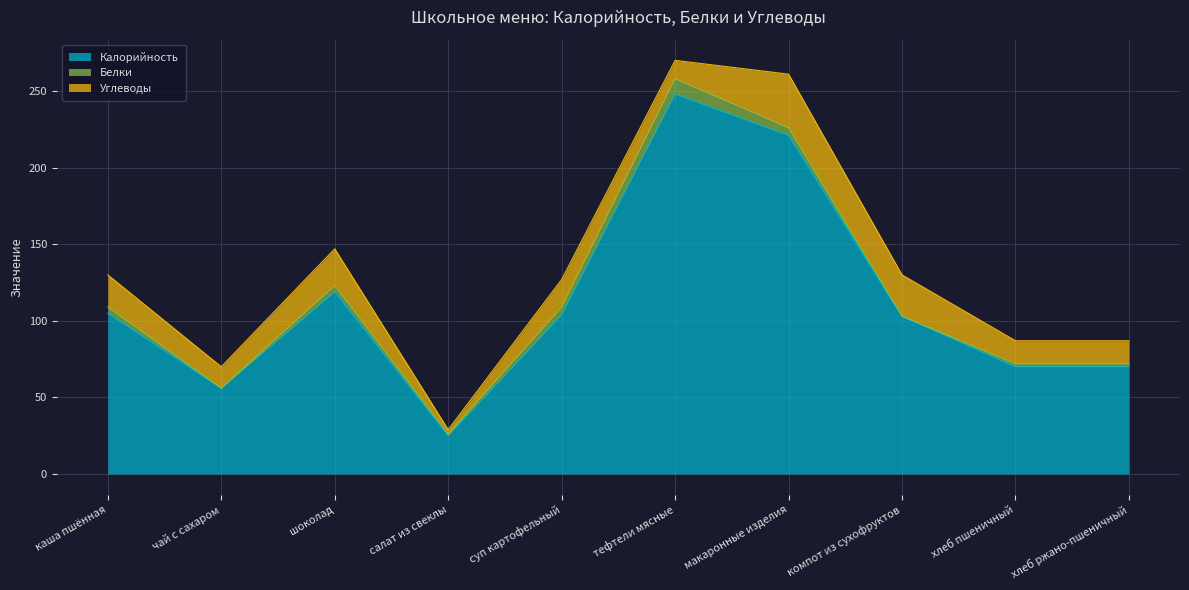

Which series has the largest range (max minus min)?

Калорийность